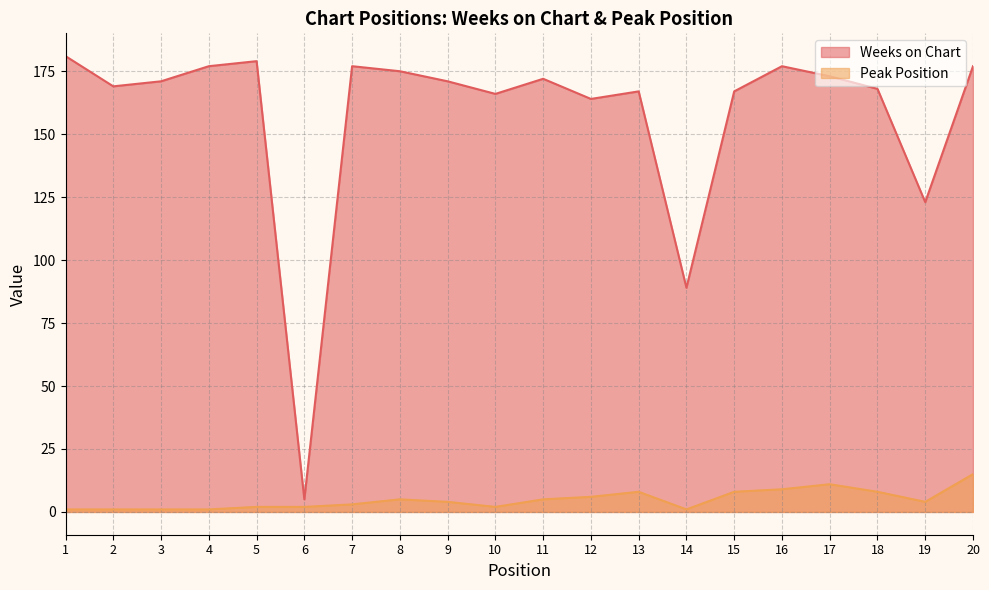

True or false: Weeks on Chart and Peak Position cross at least once.

False